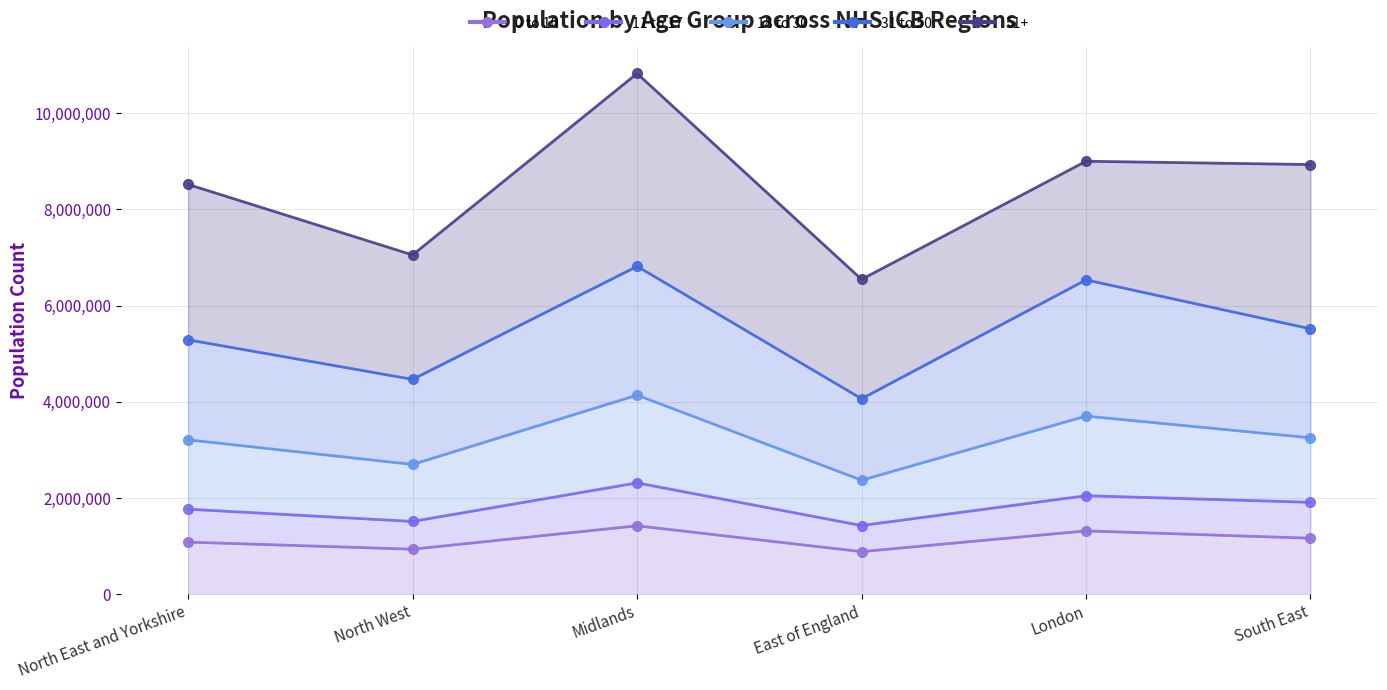

How many interior local peaks does the 0 to 10 series have?

2